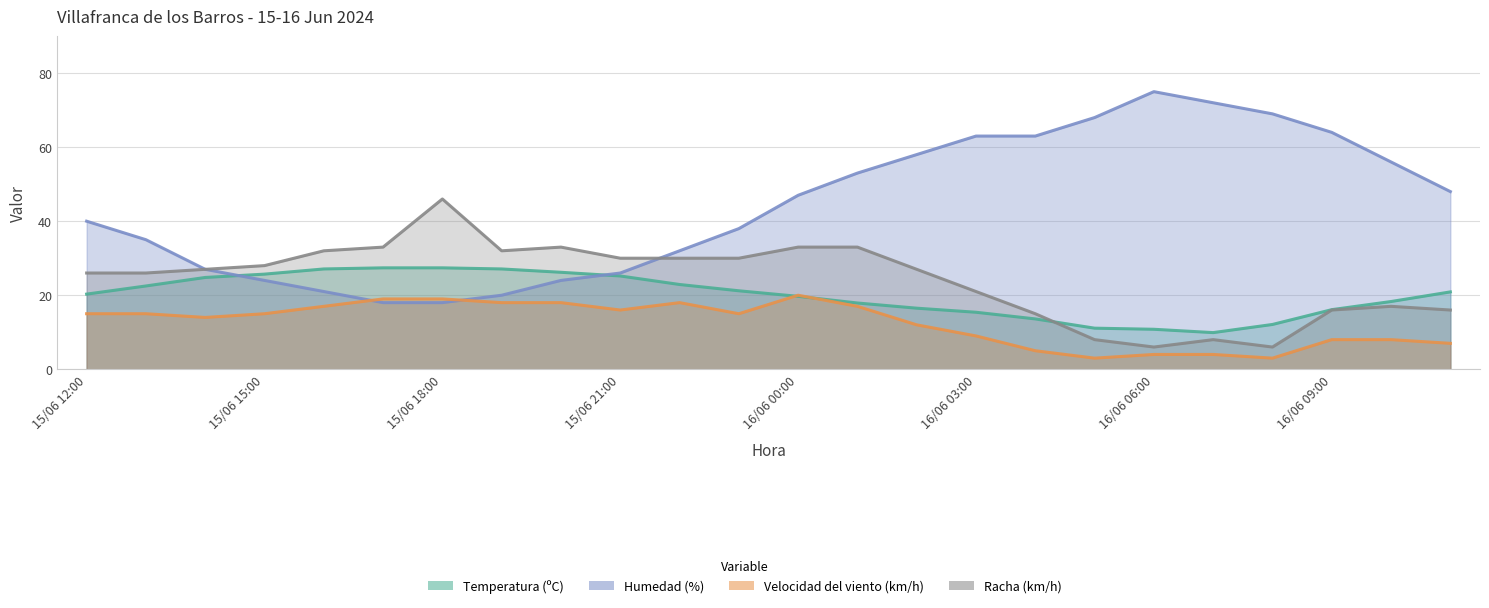

Is it true that Racha (km/h) equals 13.2 at 15/06 22:00?

False